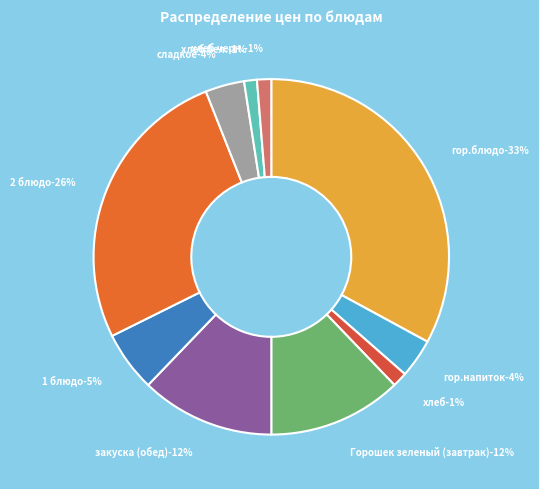

To the nearest percent, what is the combined percentage of хлеб бел. and Горошек зеленый (завтрак)?

13%